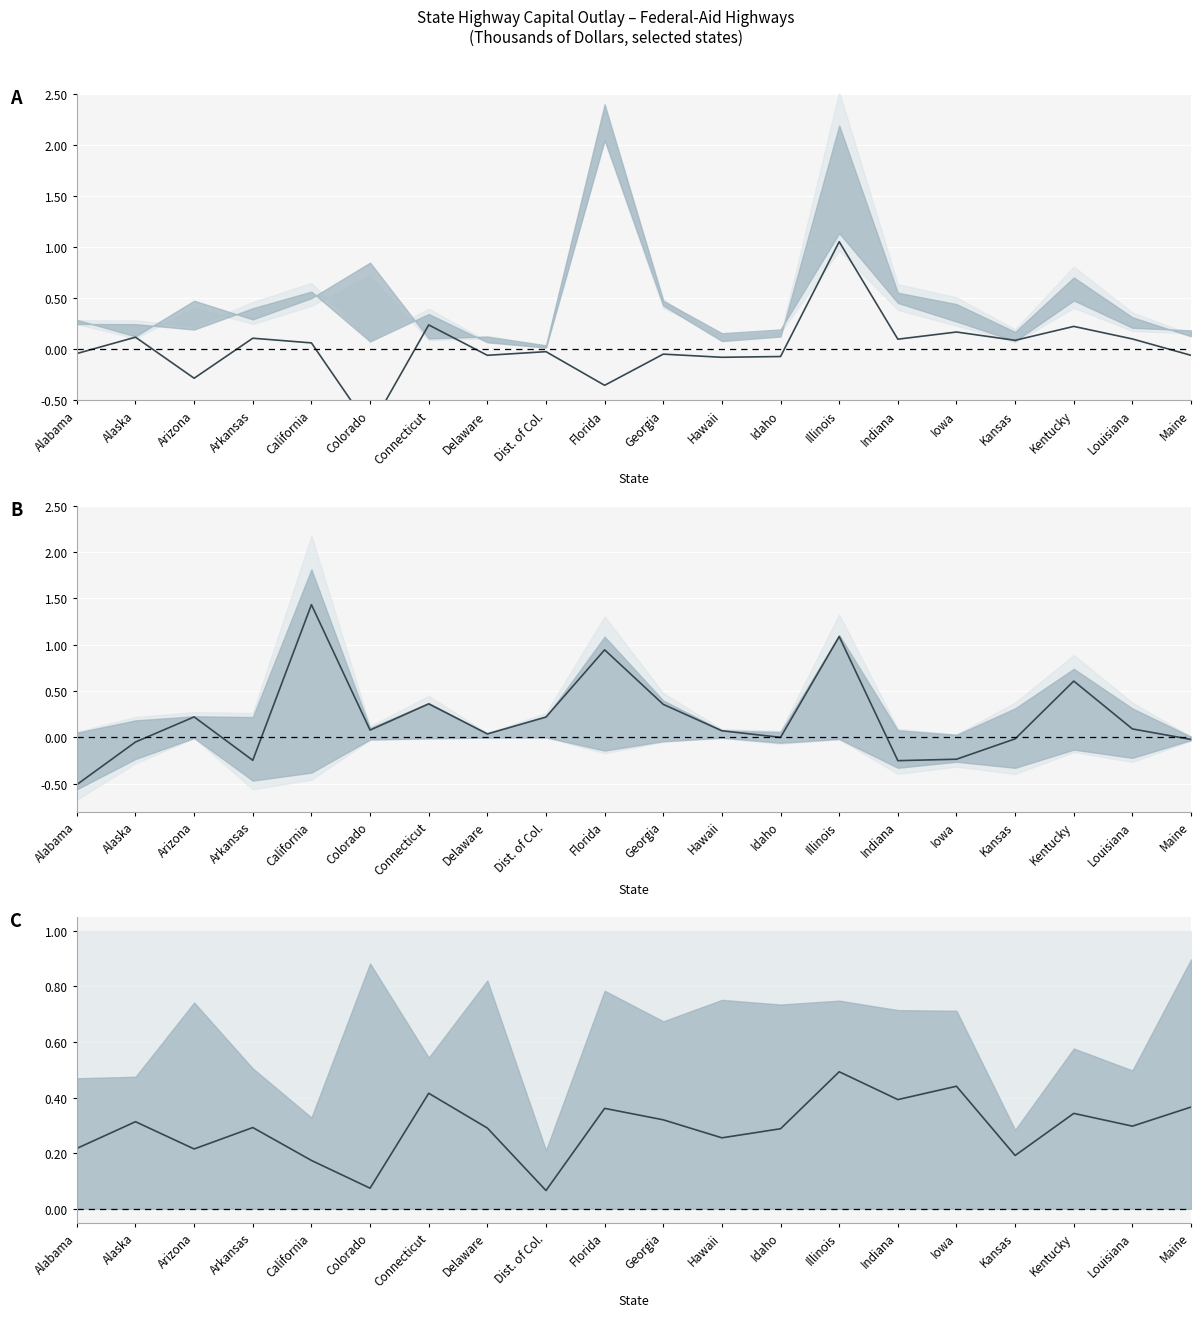

What is the sum of all values?

5.8